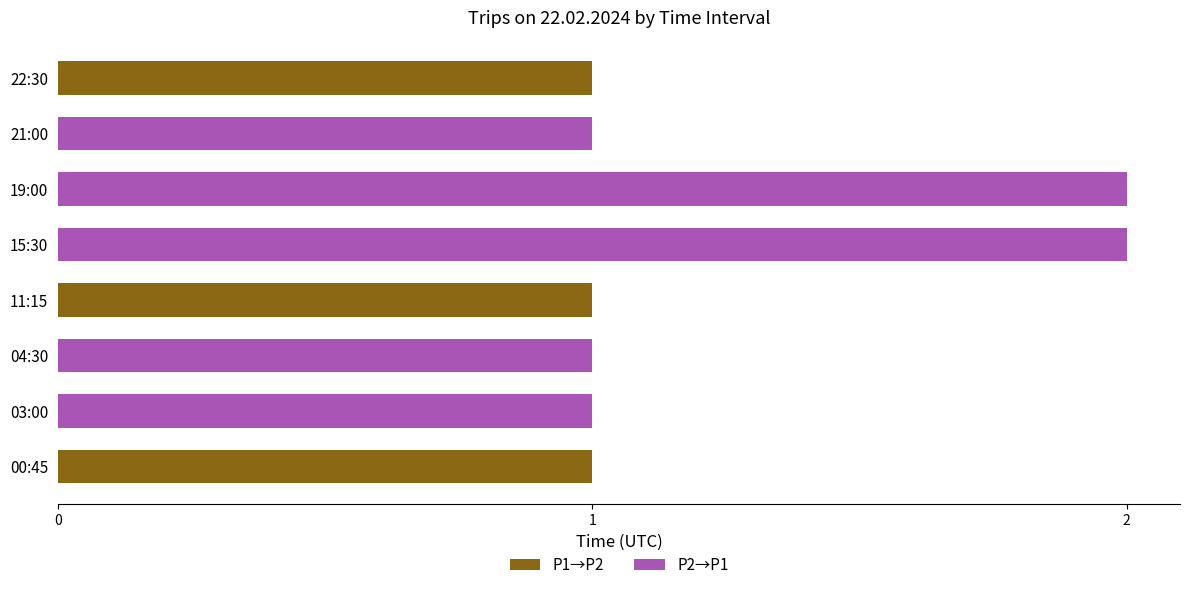

The value of P1→P2 at 21:00 is 1. True or false?

False